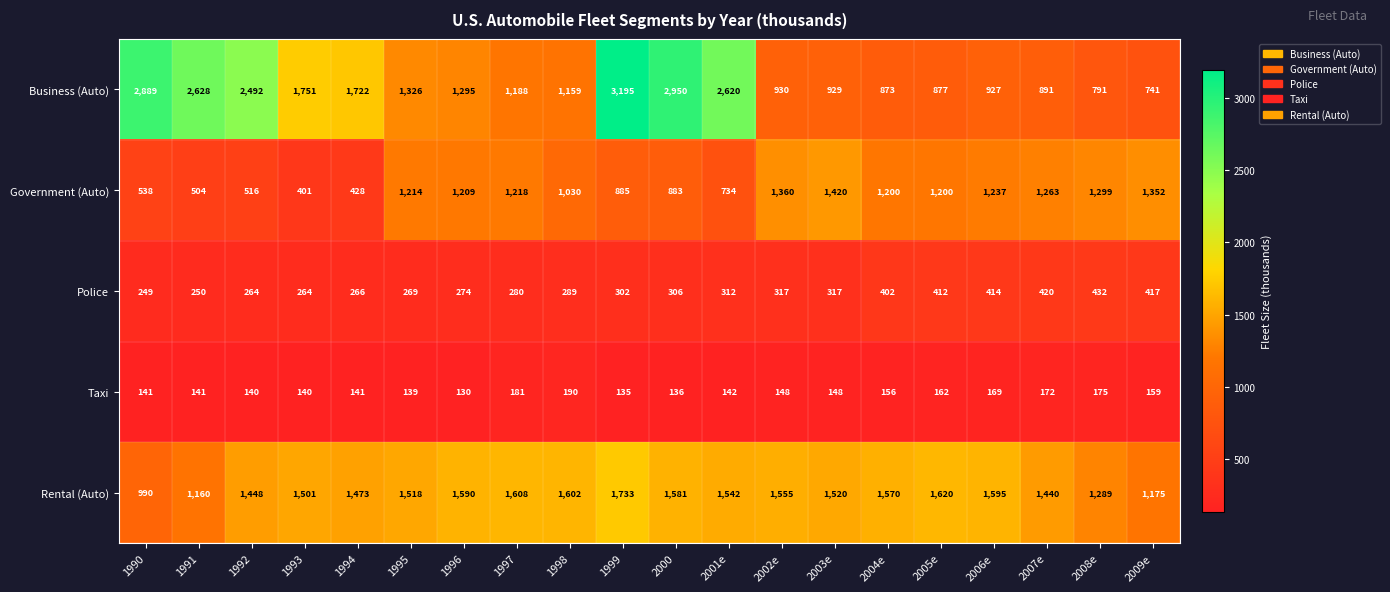

What value does the Rental (Auto) series have at 1995, to the nearest 100?

1500